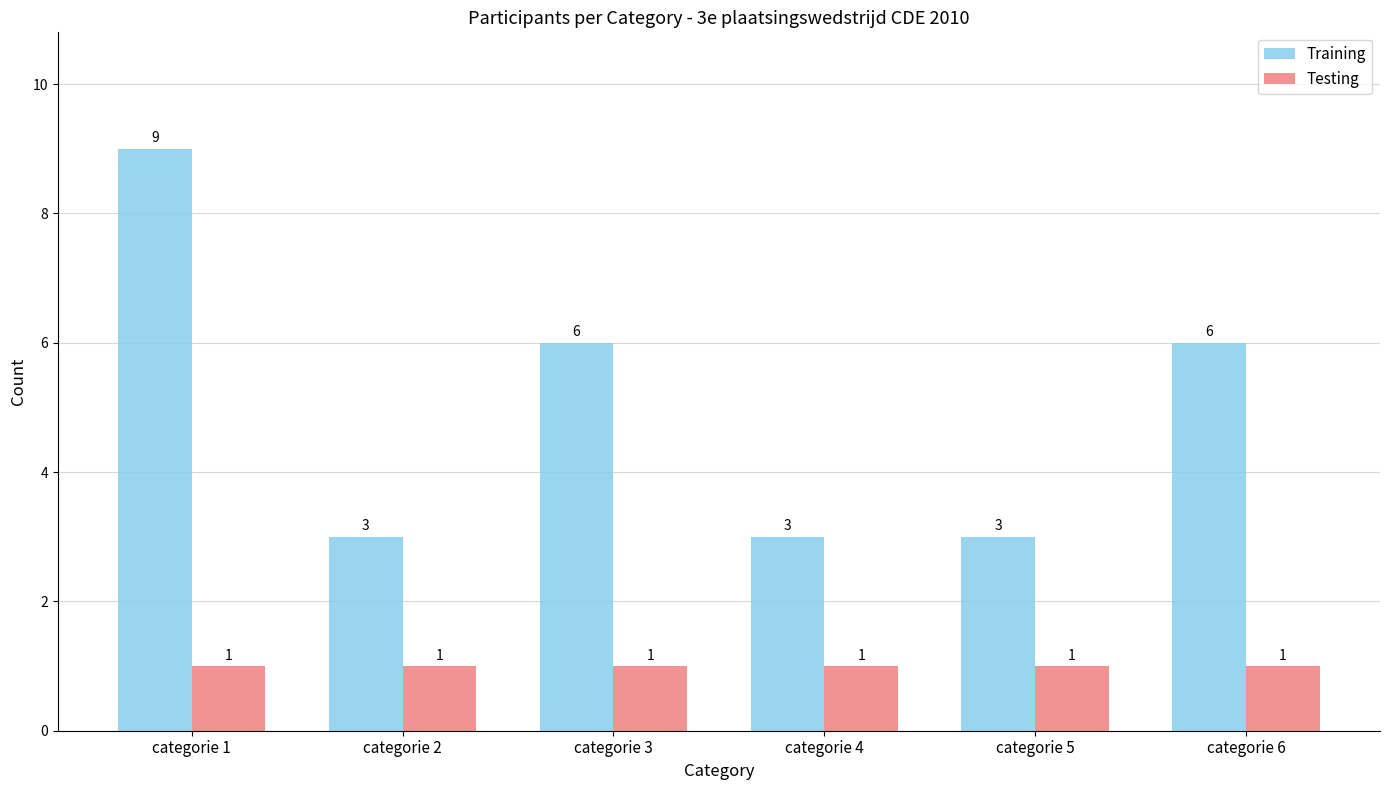

The value of Training at categorie 4 is 2. True or false?

False